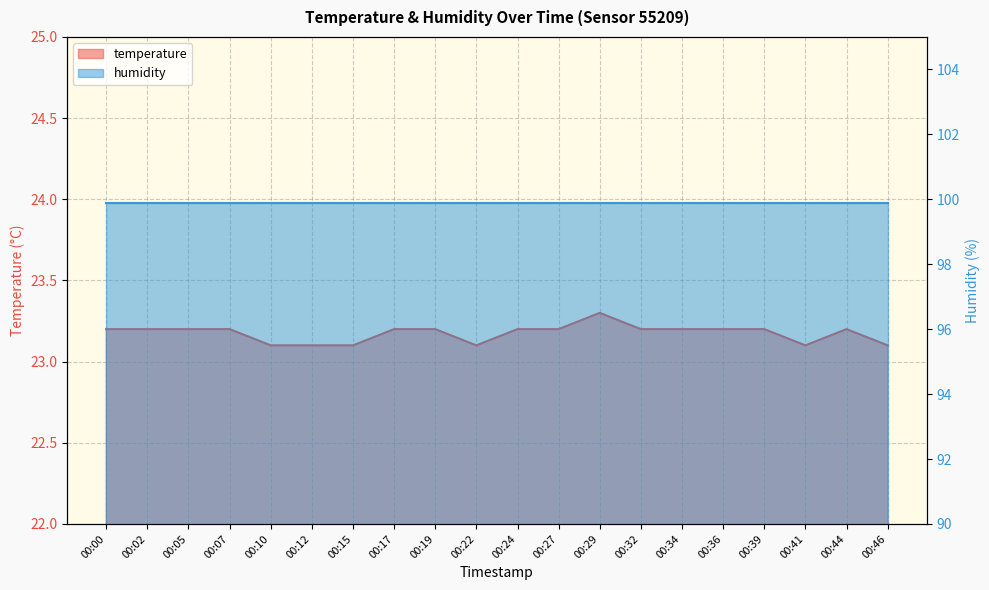

What is the value of the 4th point from the left?

23.2